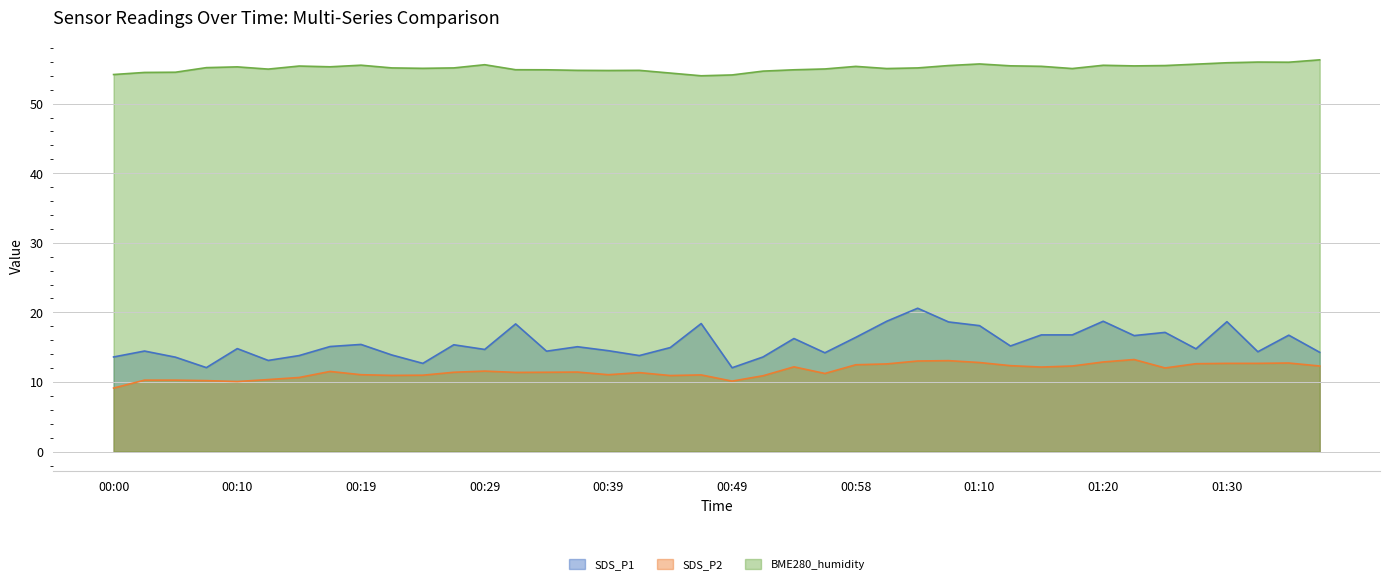

How many interior local valleys does the SDS_P1 series have?

12